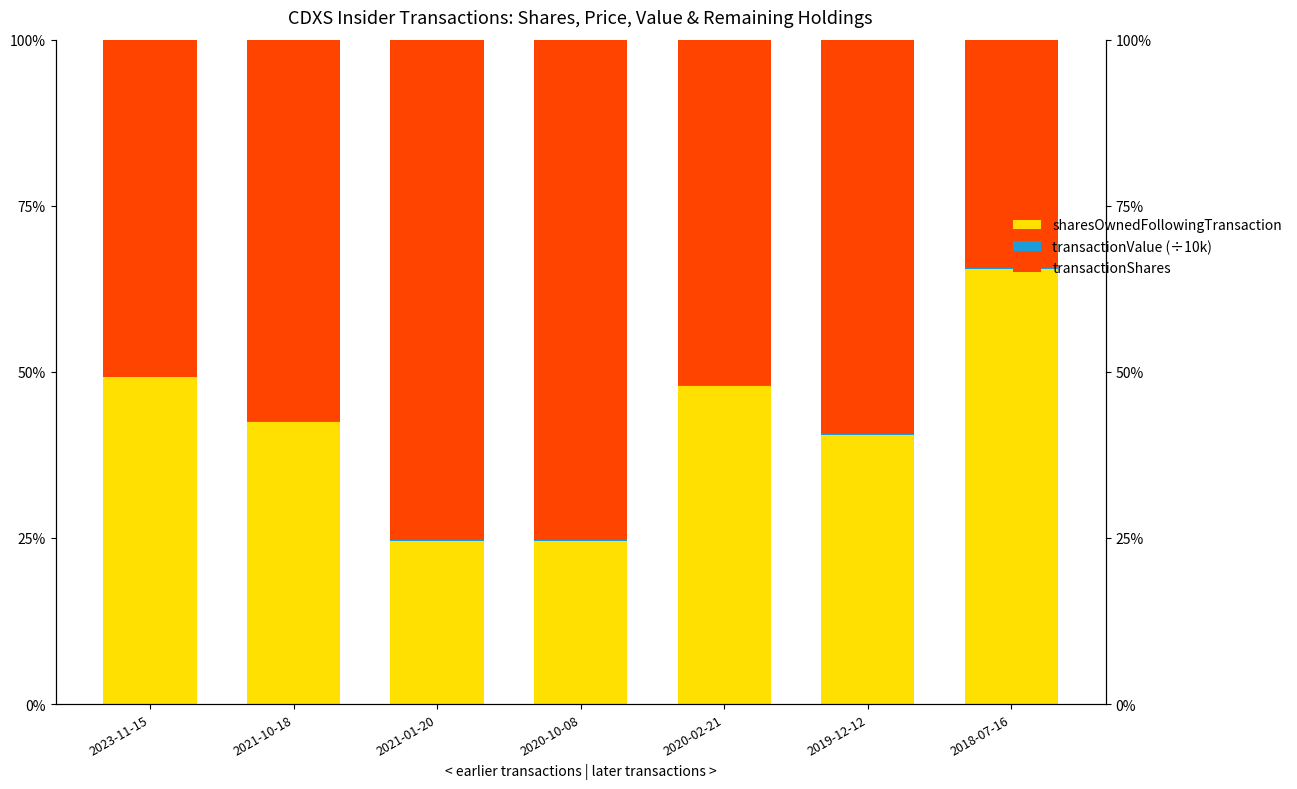

How many groups of bars are there?

7